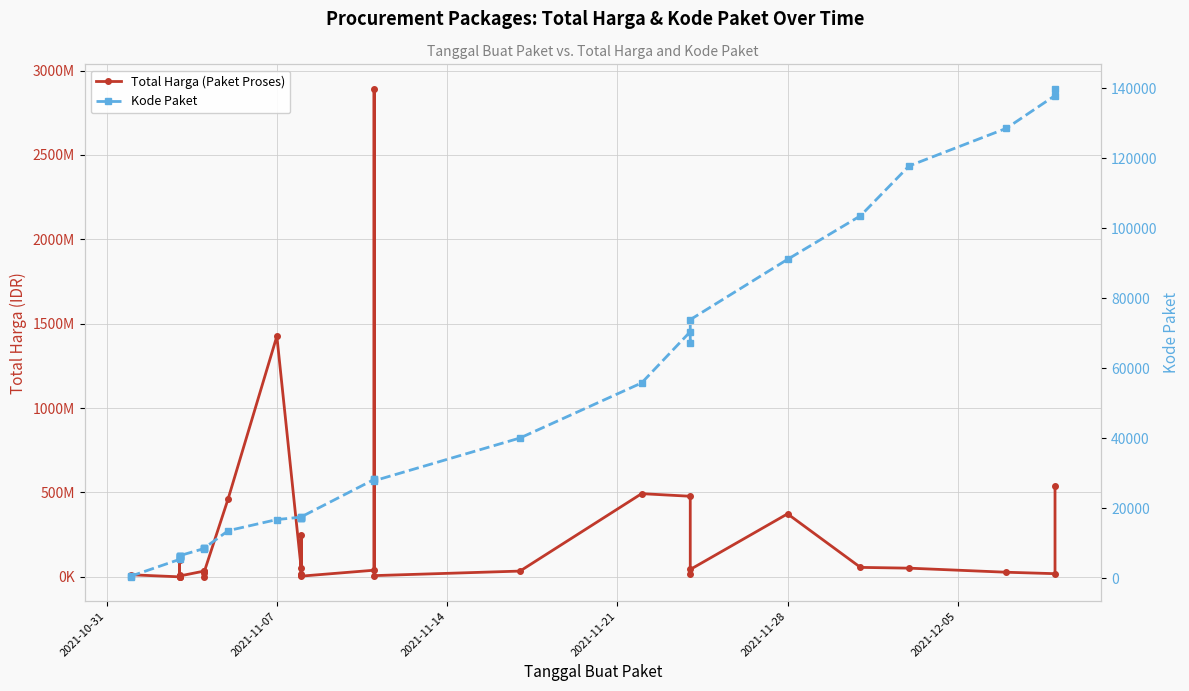

How many values in the Kode Paket series are below 17272?

17